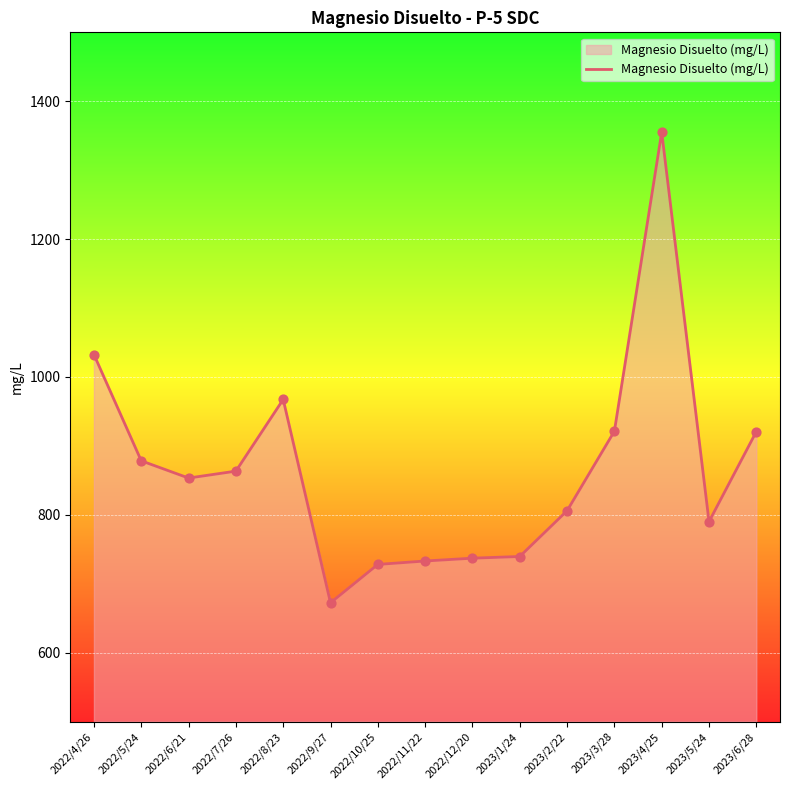

What is the change in value from 2022/7/26 to 2022/12/20?

-126.3